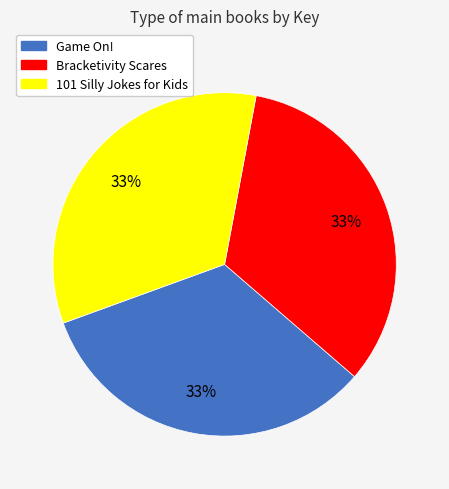

How many segments does this pie chart have?

3